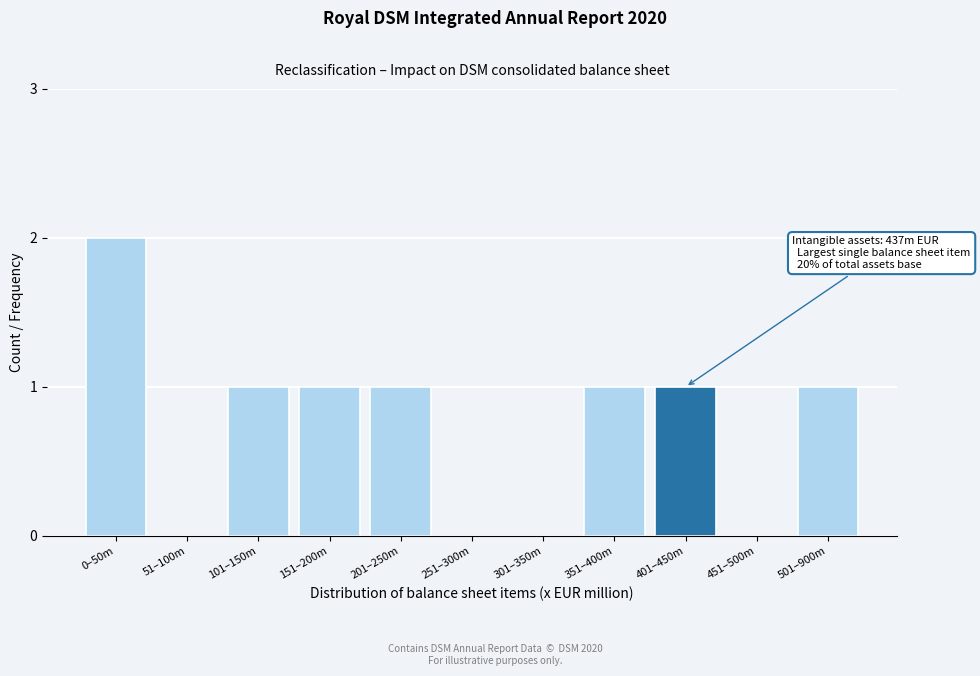

Reading left to right, extract all data points from this chart.

0–50m=2	51–100m=0	101–150m=1	151–200m=1	201–250m=1	251–300m=0	301–350m=0	351–400m=1	401–450m=1	451–500m=0	501–900m=1